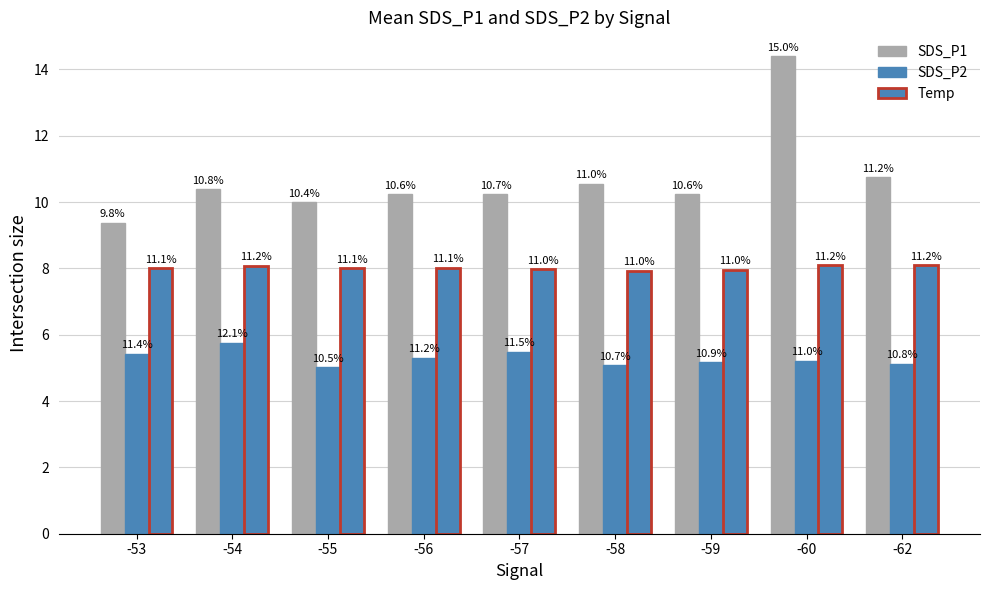

What is the total value across all series at -62?

24.0